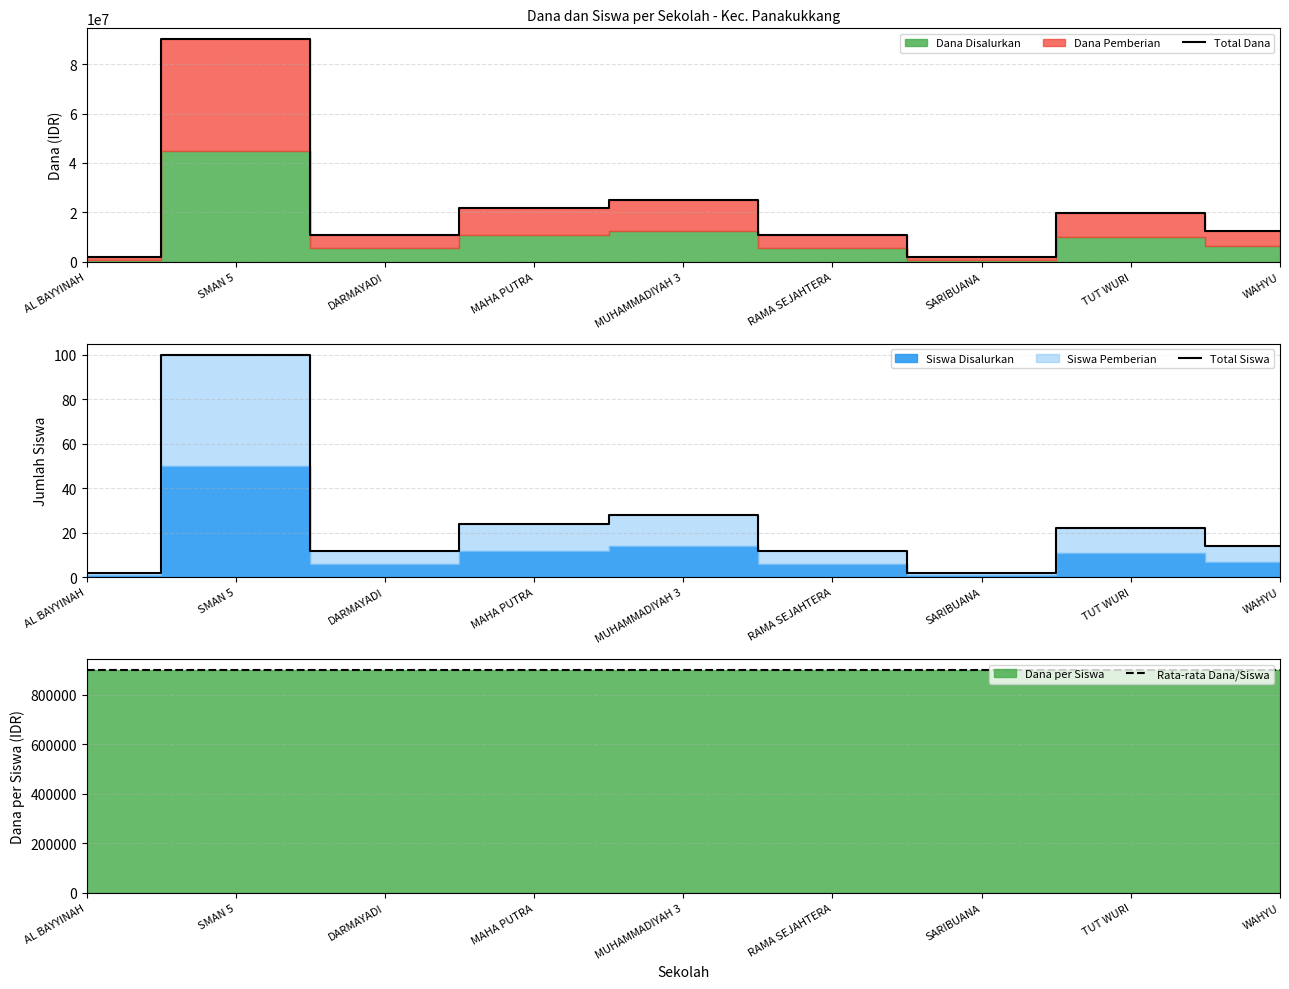

Does the chart have visible grid lines?

Yes